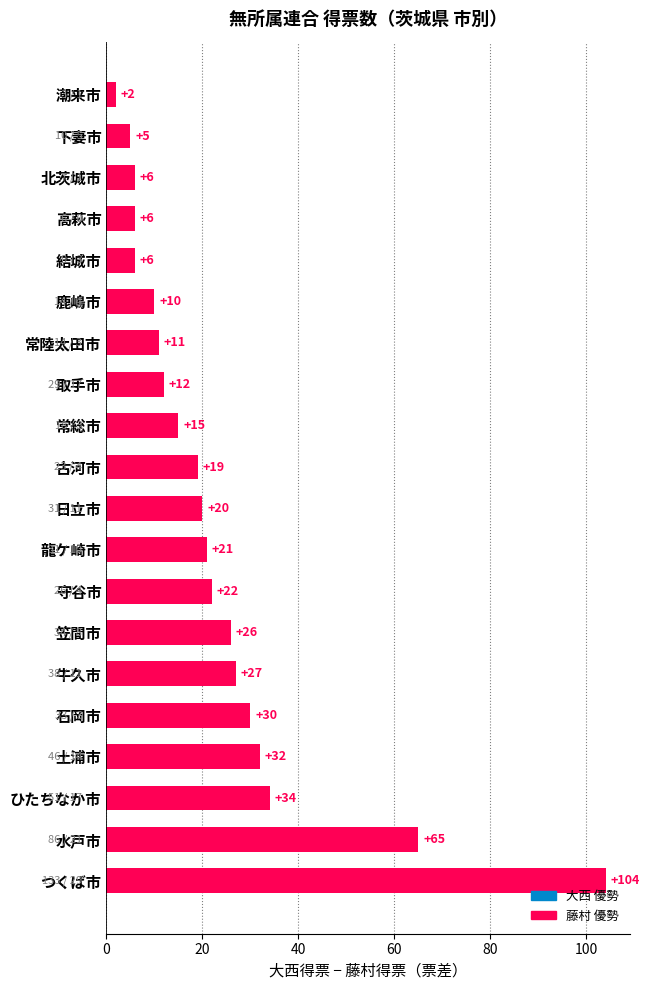

What is the greatest value displayed?

104